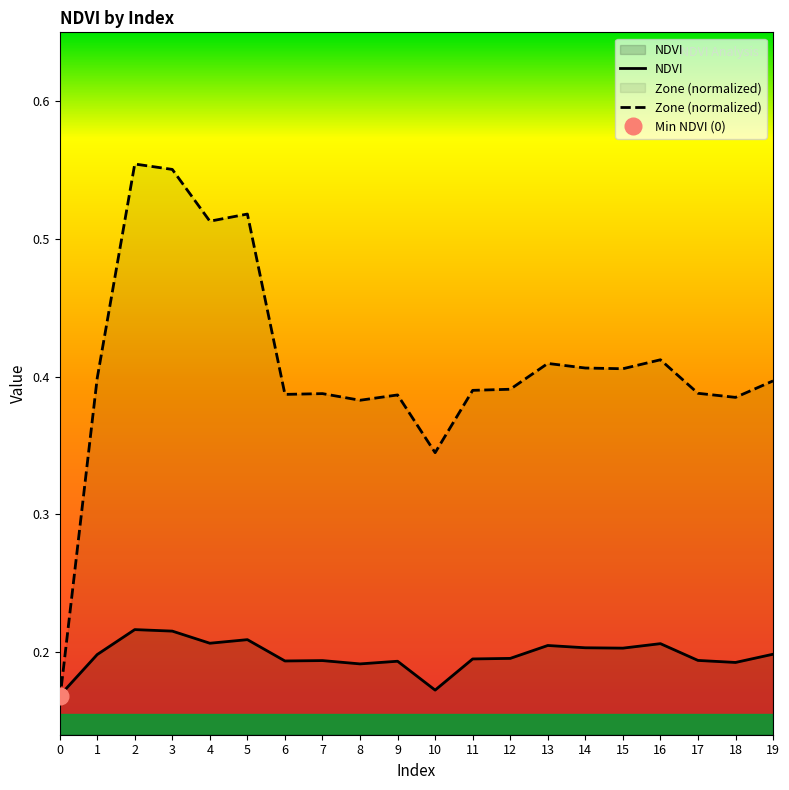

Between 8 and 19, which series saw the biggest shift?

Zone (normalized)